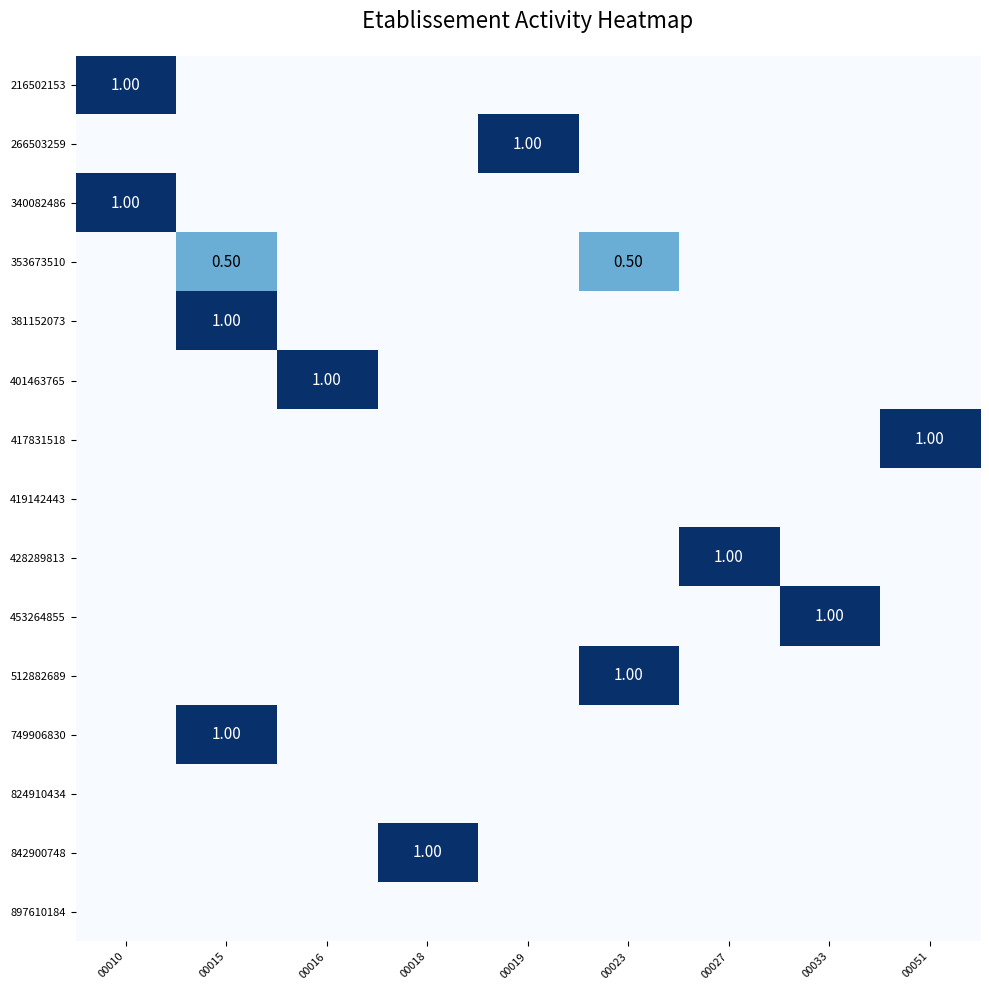

List the series in order of their peak value, lowest first.

419142443, 824910434, 897610184, 353673510, 216502153, 266503259, 340082486, 381152073, 401463765, 417831518, 428289813, 453264855, 512882689, 749906830, 842900748